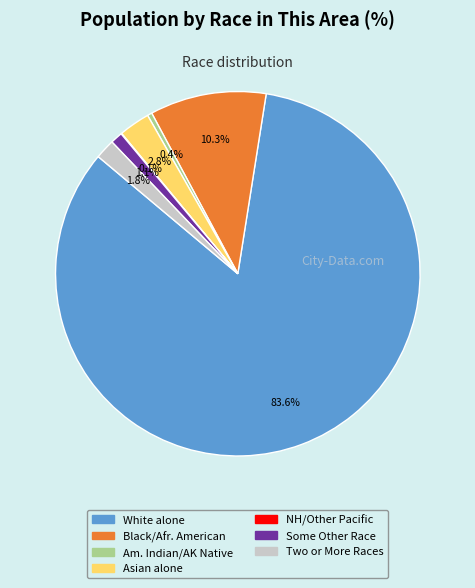

Is there a majority slice in this chart?

Yes